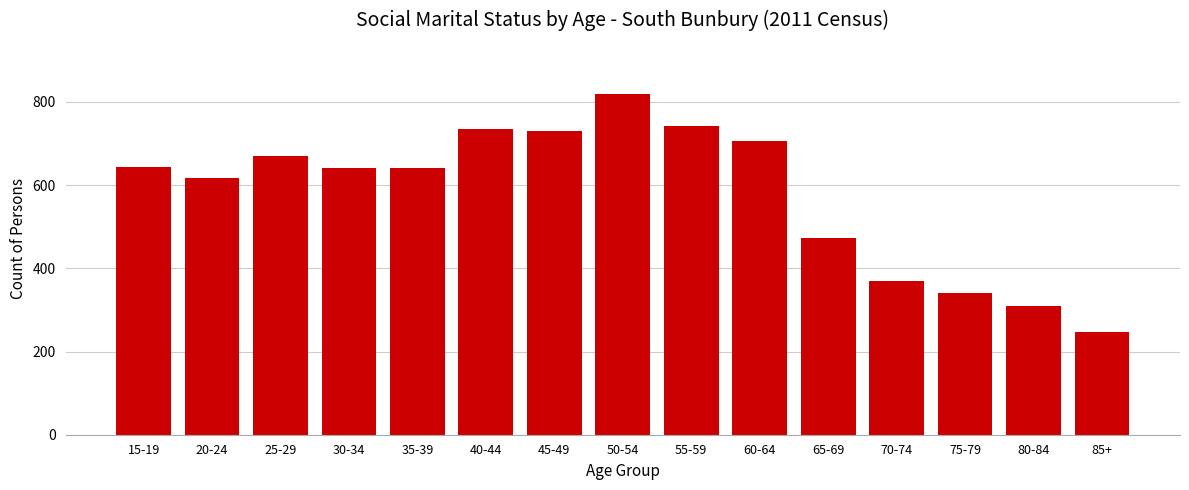

What is the label of the 4th bar from the left?

30-34